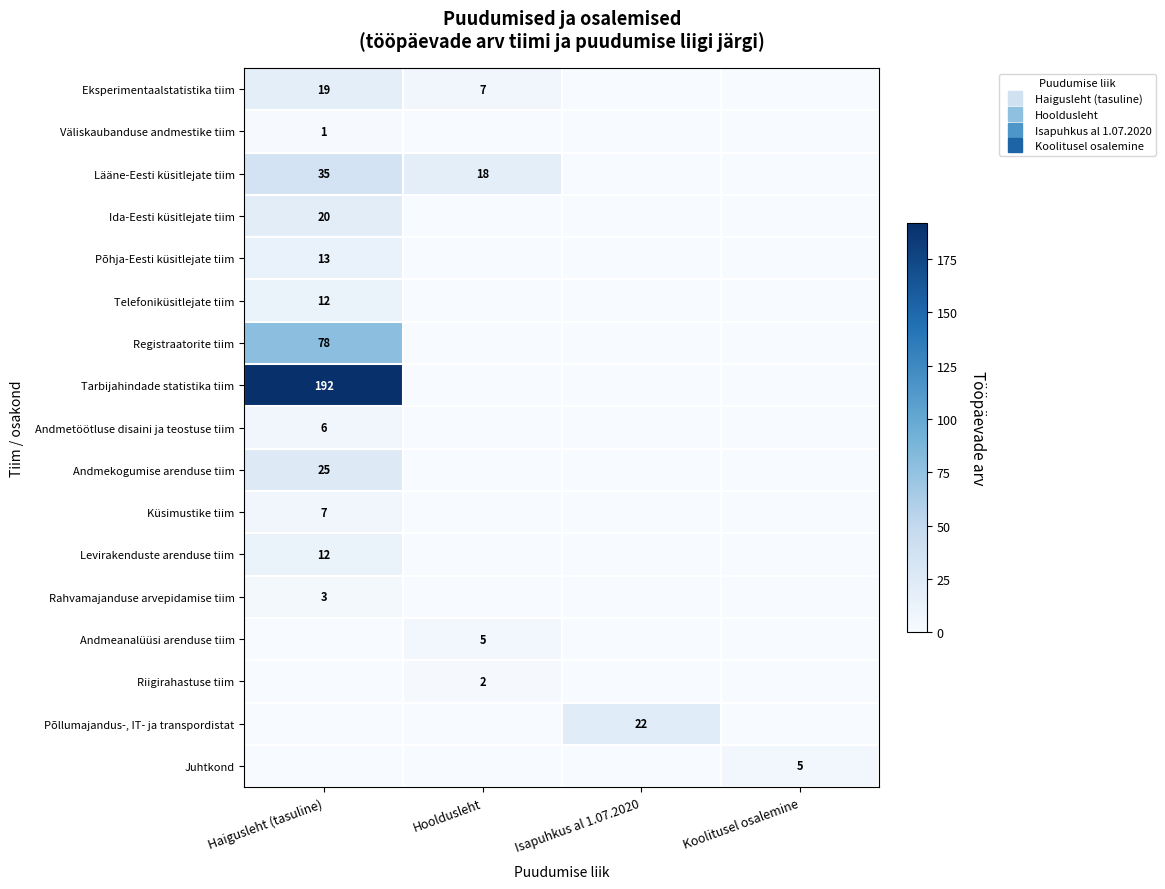

List the series in order of their peak value, highest first.

Tarbijahindade statistika tiim, Registraatorite tiim, Lääne-Eesti küsitlejate tiim, Andmekogumise arenduse tiim, Põllumajandus-, IT- ja transpordistat, Ida-Eesti küsitlejate tiim, Eksperimentaalstatistika tiim, Põhja-Eesti küsitlejate tiim, Telefoniküsitlejate tiim, Levirakenduste arenduse tiim, Küsimustike tiim, Andmetöötluse disaini ja teostuse tiim, Andmeanalüüsi arenduse tiim, Juhtkond, Rahvamajanduse arvepidamise tiim, Riigirahastuse tiim, Väliskaubanduse andmestike tiim